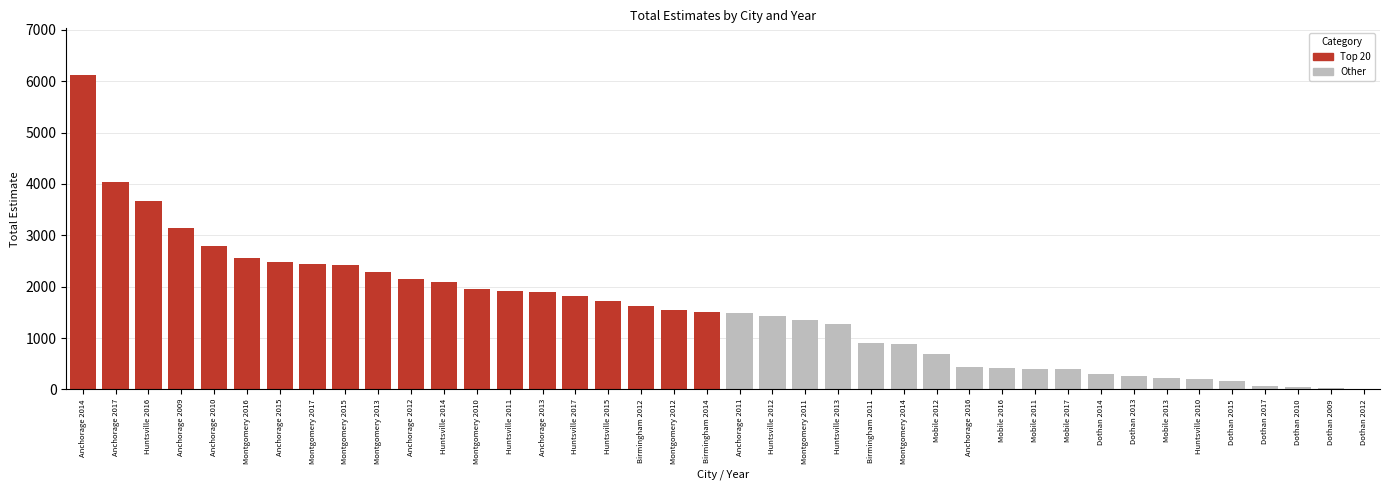

What is the average value of the Other series?

547